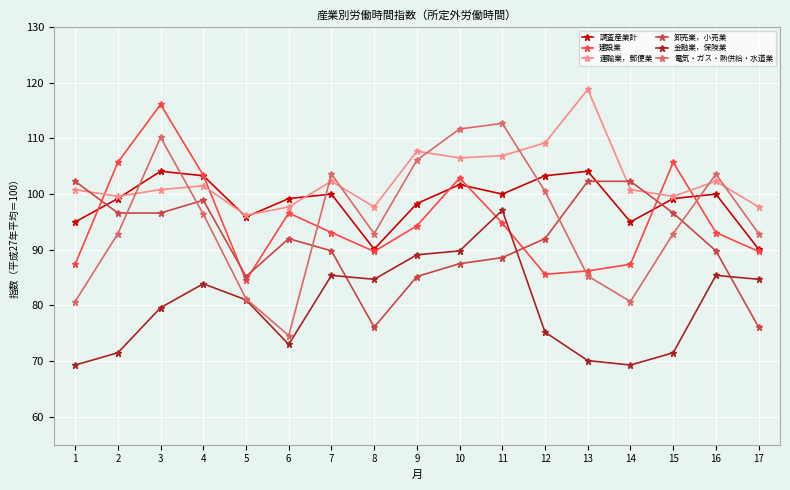

How many lines are shown in the chart?

6